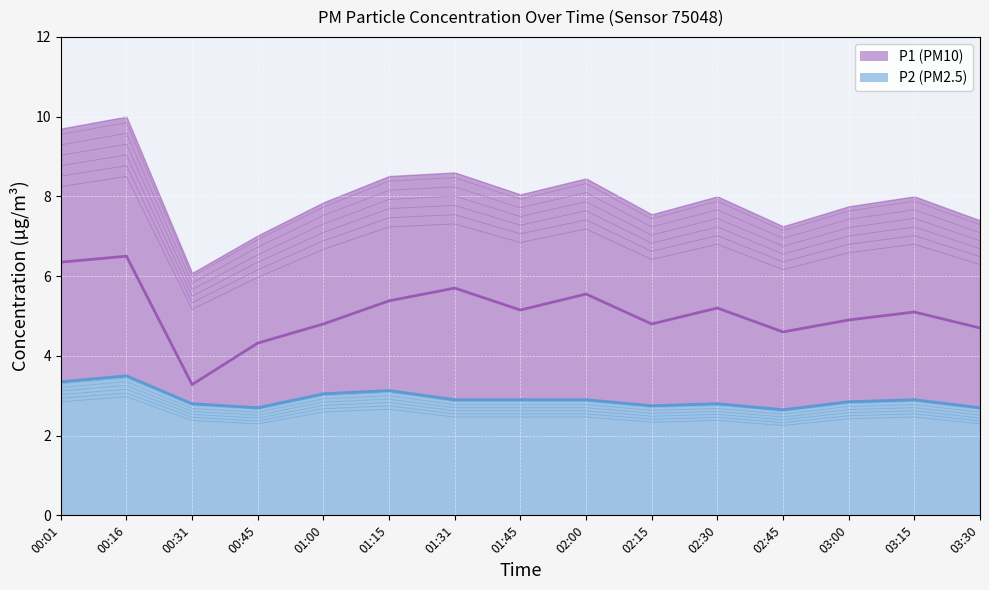

What is the sum of all P2 values?

43.2